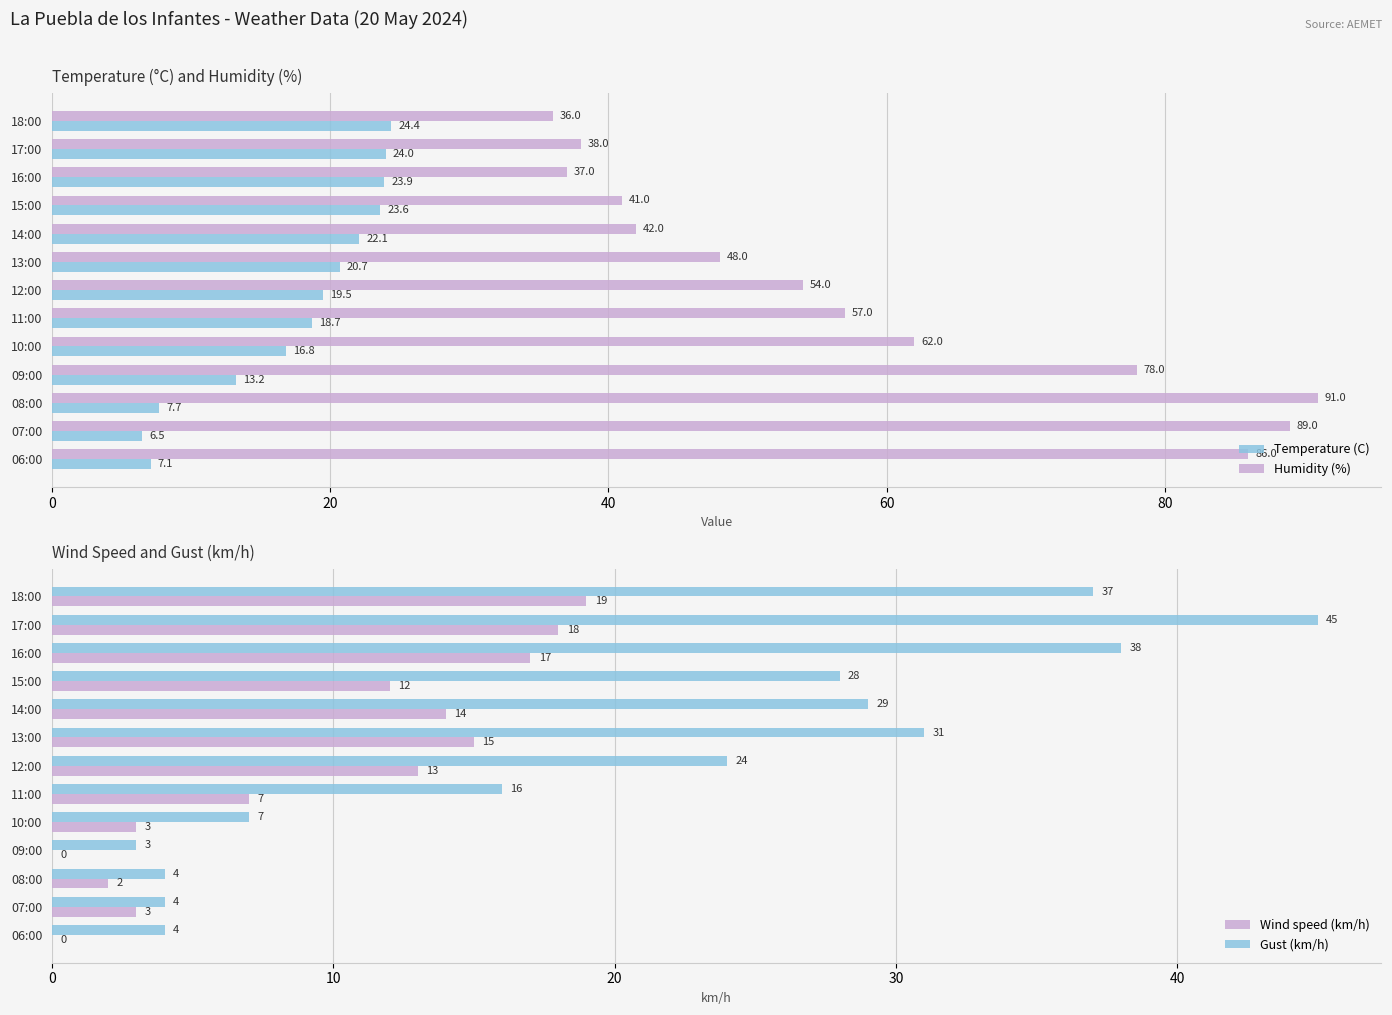

How many distinct data groups are displayed?

4